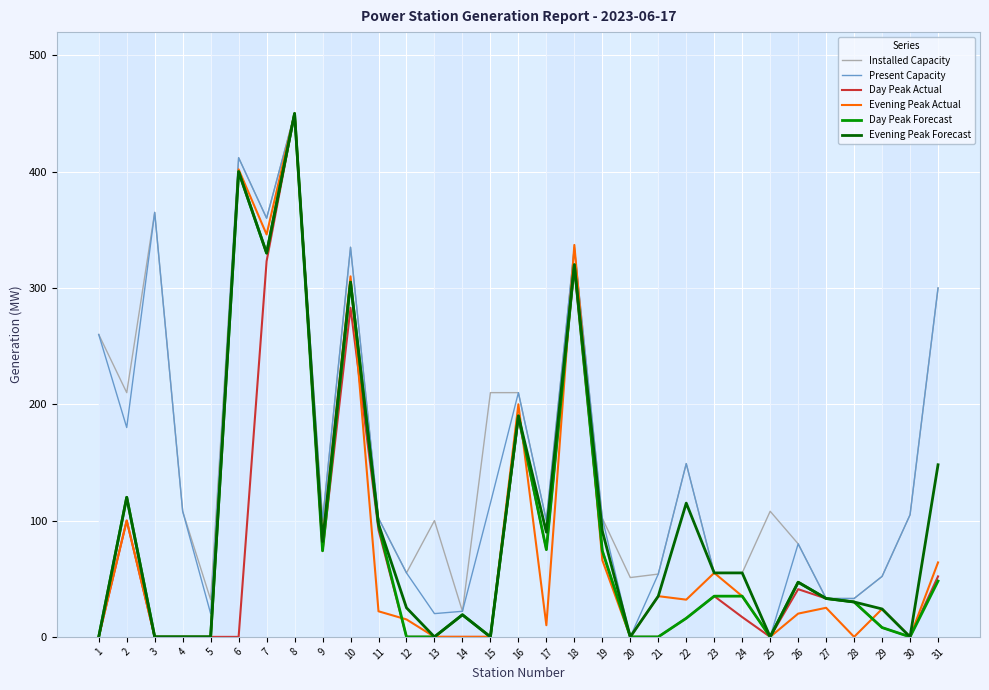

Is it true that Evening Peak Forecast equals 33 at 27?

True